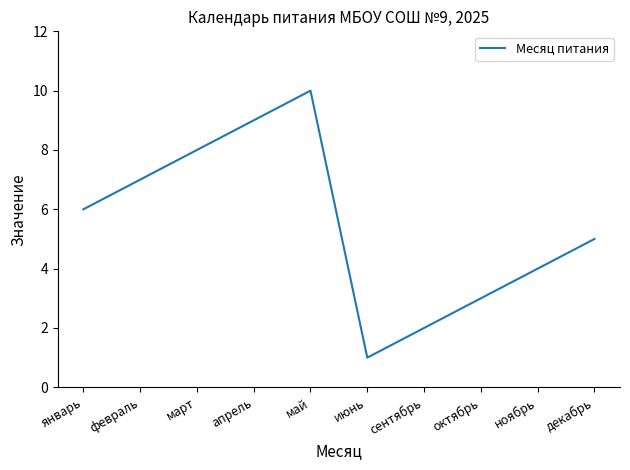

What is the difference between the maximum and minimum values?

9